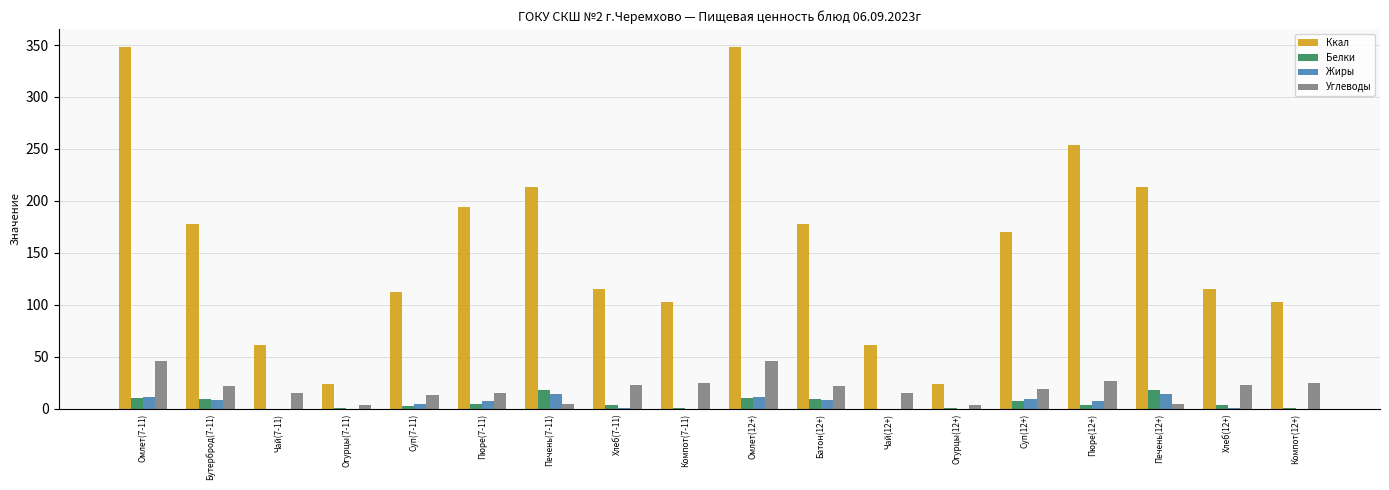

Between Омлет(7-11) and Пюре(12+), which series saw the biggest shift?

Ккал